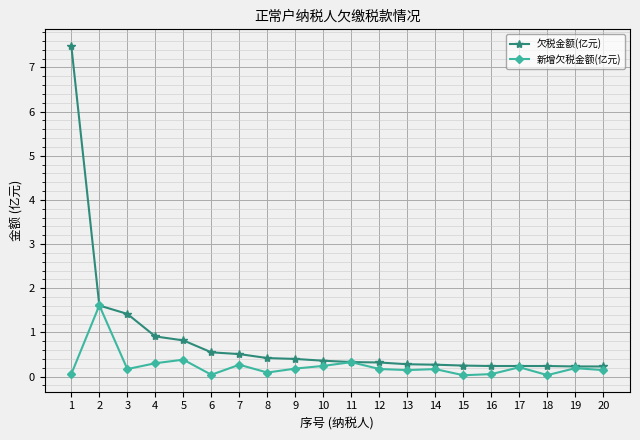

What is the approximate value of 新增欠税金额(亿元) at 7?

0.3